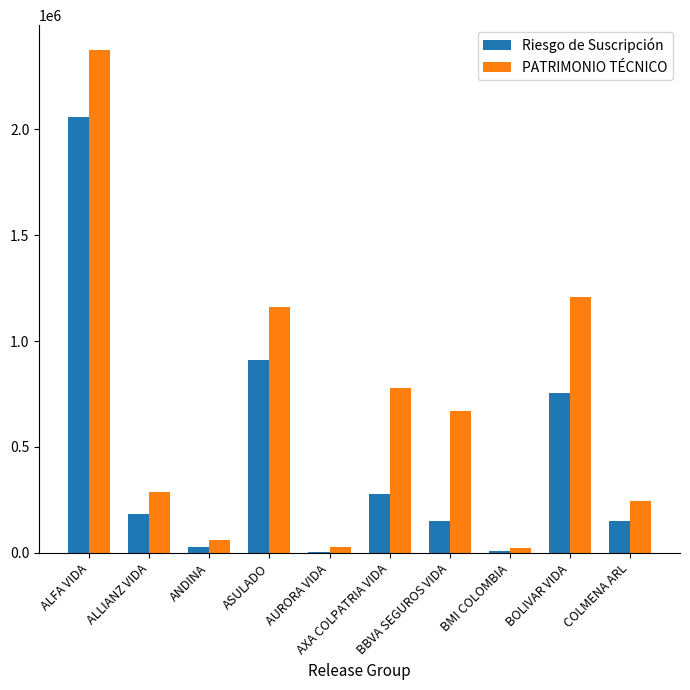

What is the maximum value for PATRIMONIO TÉCNICO?

2372419